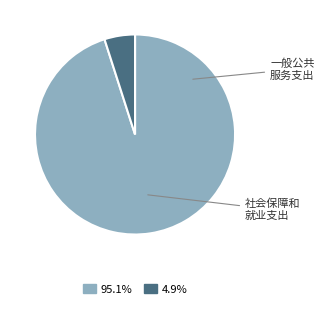

How many slices are in this pie chart?

2